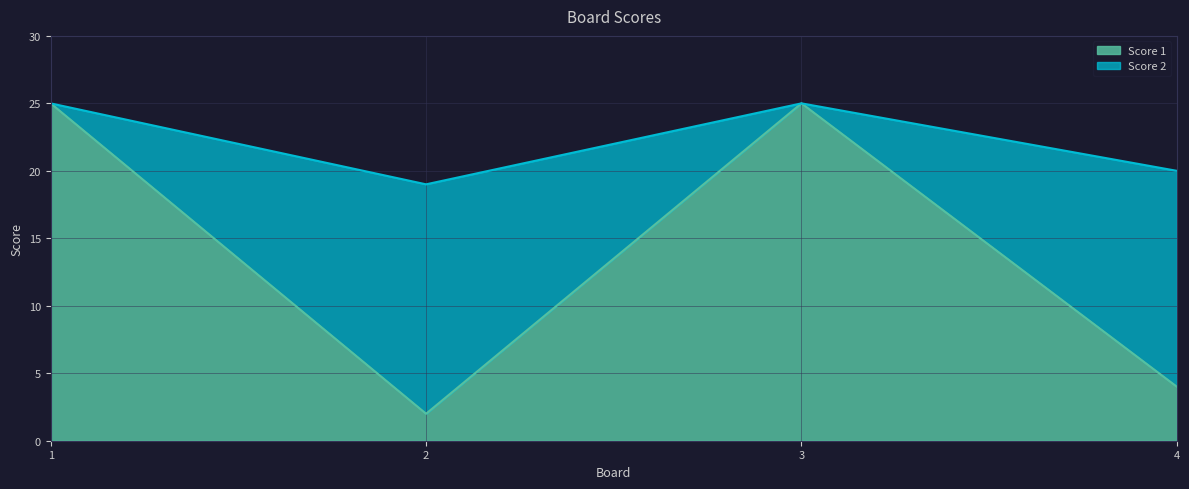

True or false: Score 2 and Score 1 intersect in this chart.

False